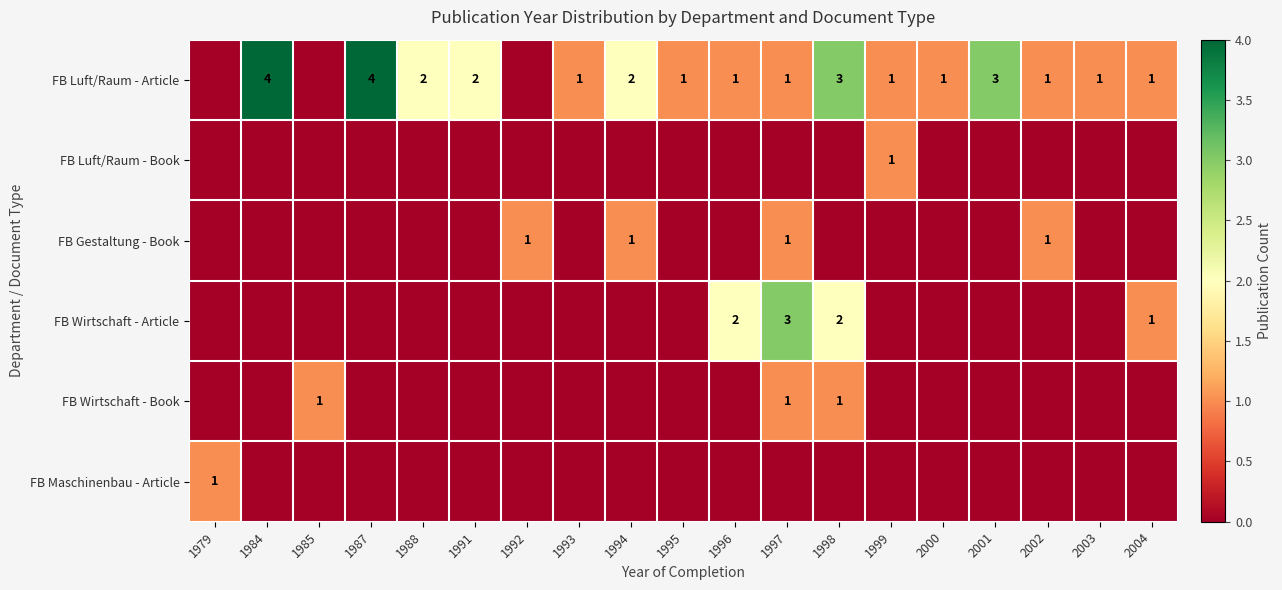

The value of FB Luft/Raum - Article at 1997 is 2. True or false?

False